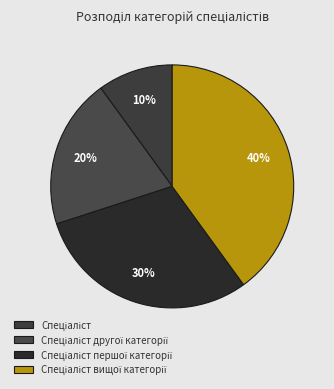

To the nearest percent, what is the average slice percentage?

25%